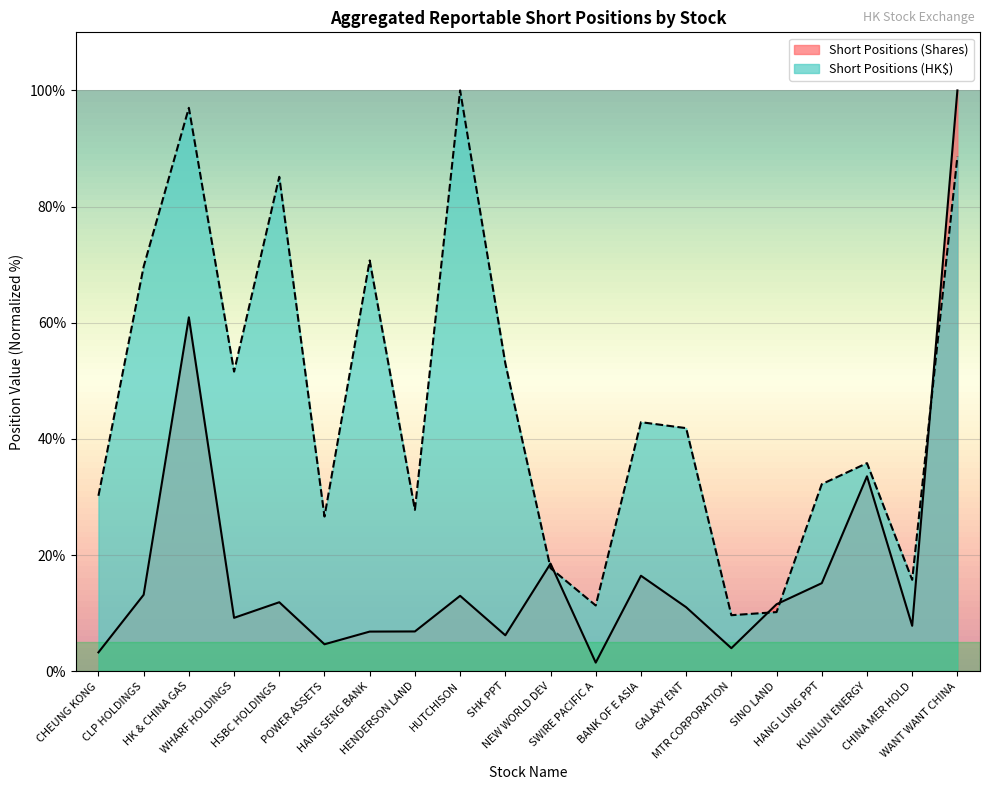

Where is the first local minimum for Aggregated Reportable Short Positions (Shares)?

WHARF HOLDINGS